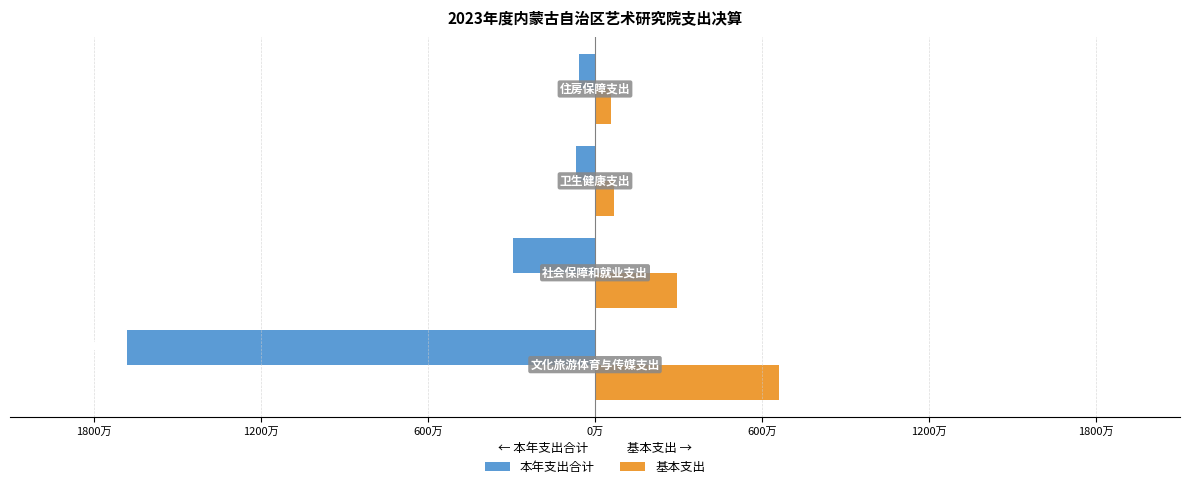

What are all the series names shown in the legend?

本年支出合计, 基本支出